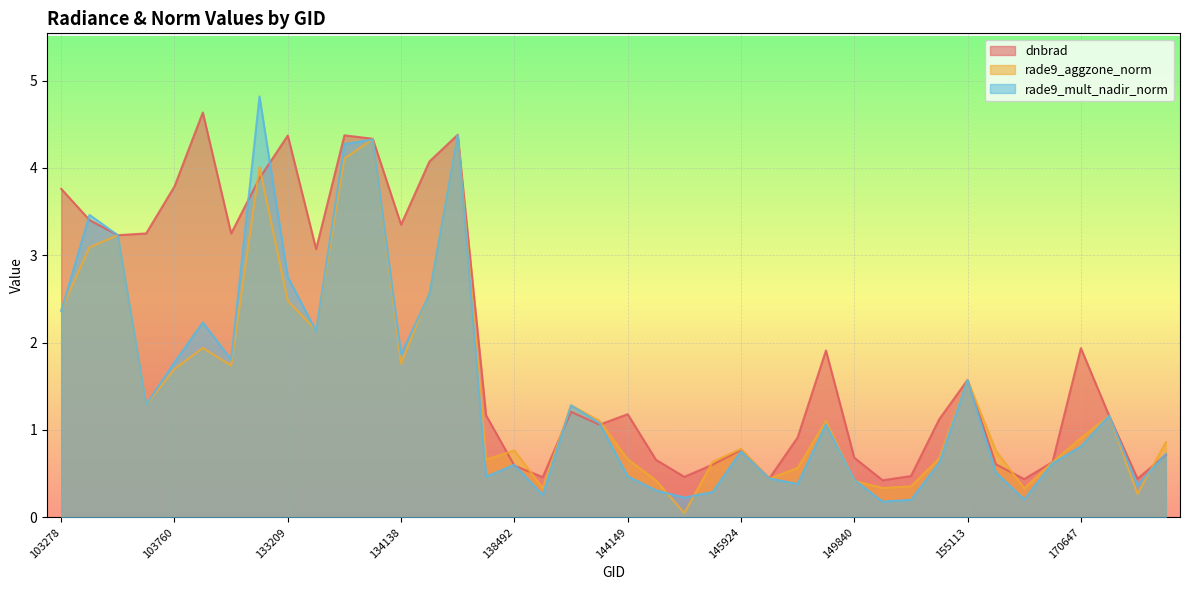

List the series in order of their peak value, highest first.

rade9_mult_nadir_norm, dnbrad, rade9_aggzone_norm